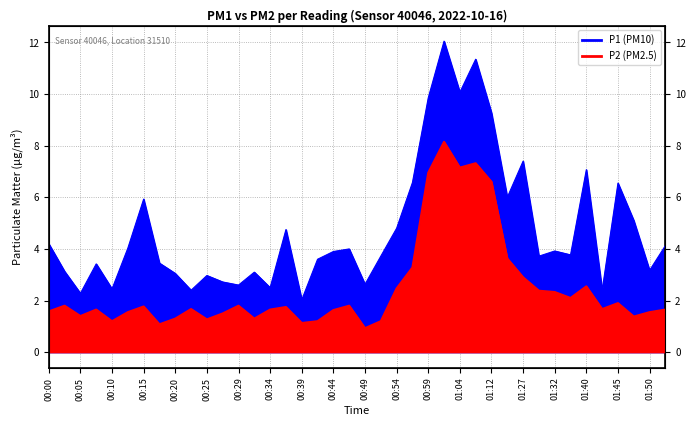

True or false: P2 and P1 cross at least once.

False